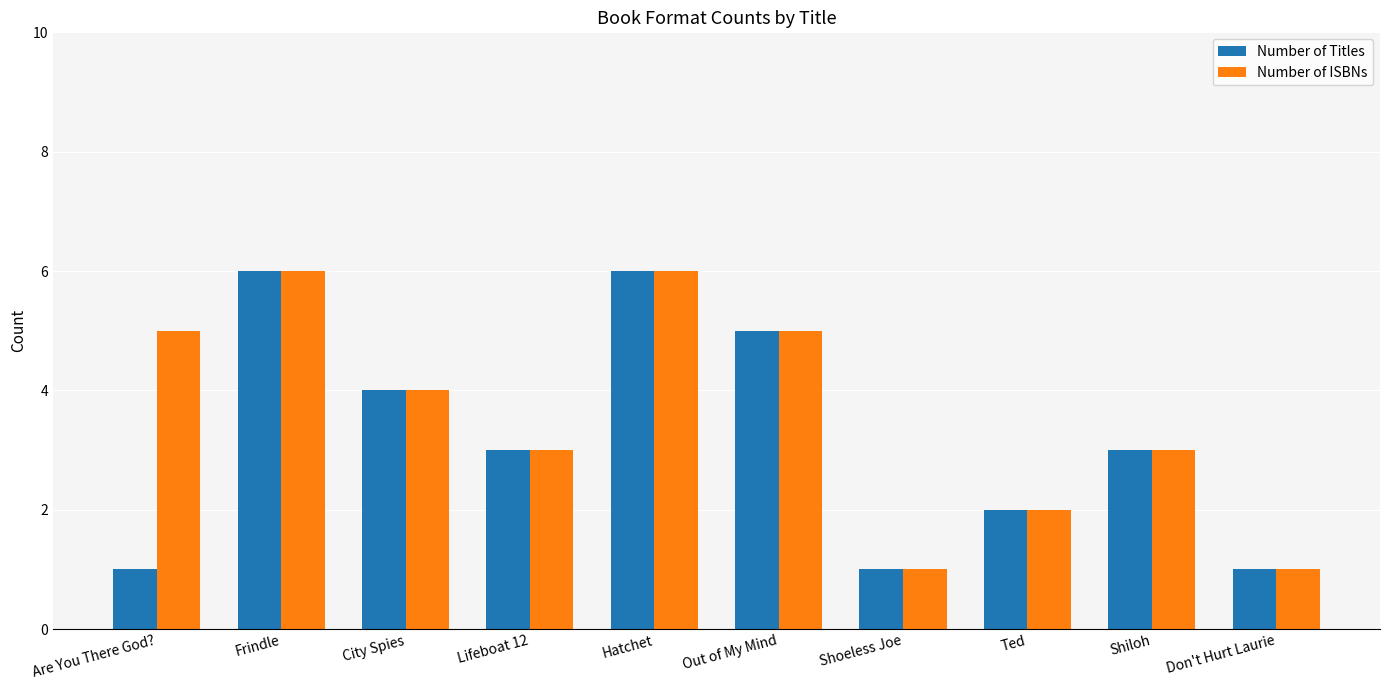

What is the difference between the maximum and minimum values in the Number of Titles series?

5